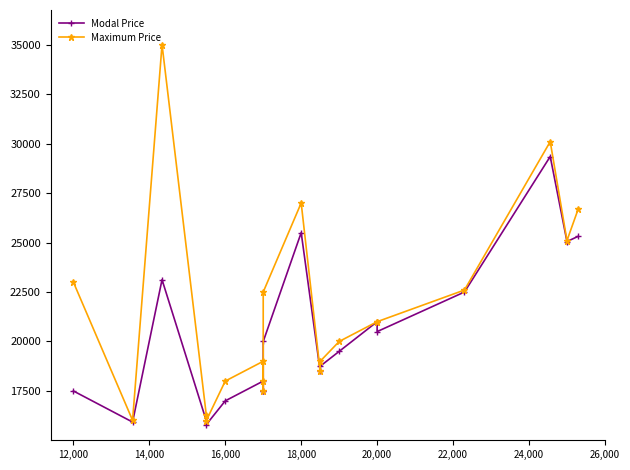

Which series has the largest range (max minus min)?

Maximum Price